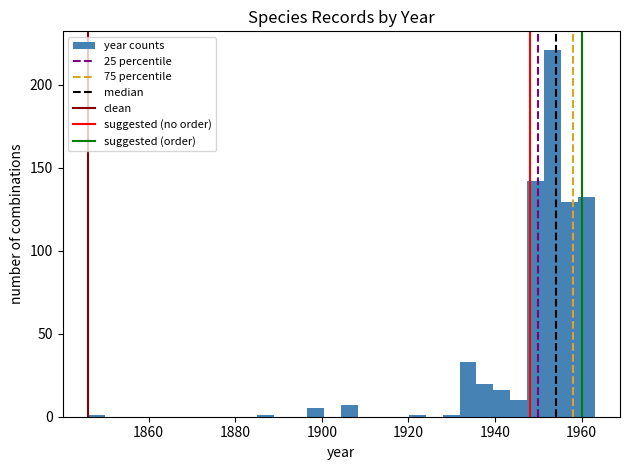

Read against the x-axis, roughly where is the centre of the tallest bar?

1954